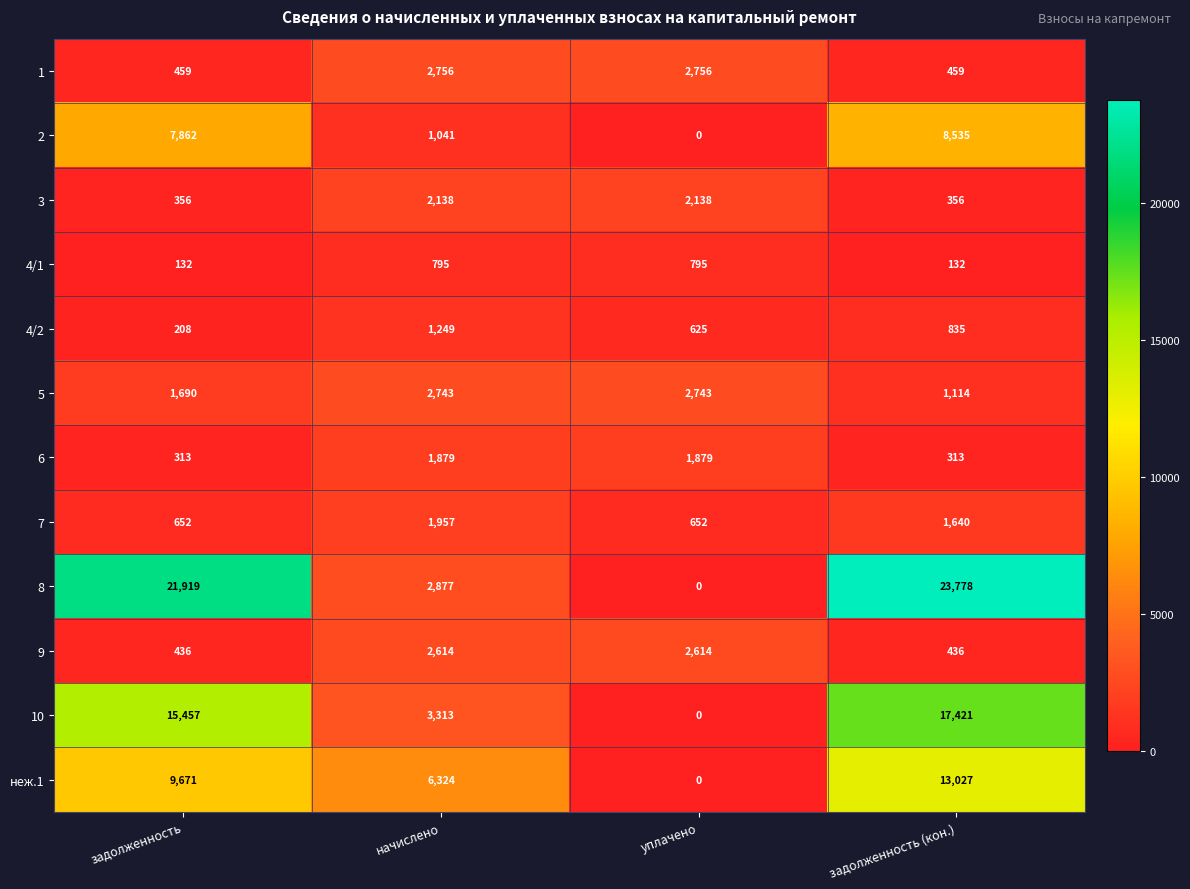

What is the sum of all 3 values?

4988